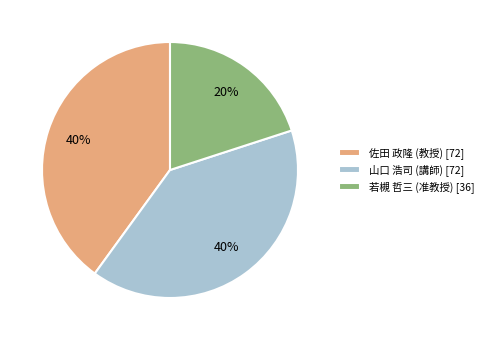

Does 若槻 哲三 (准教授) [36] represent more than half of the total?

No